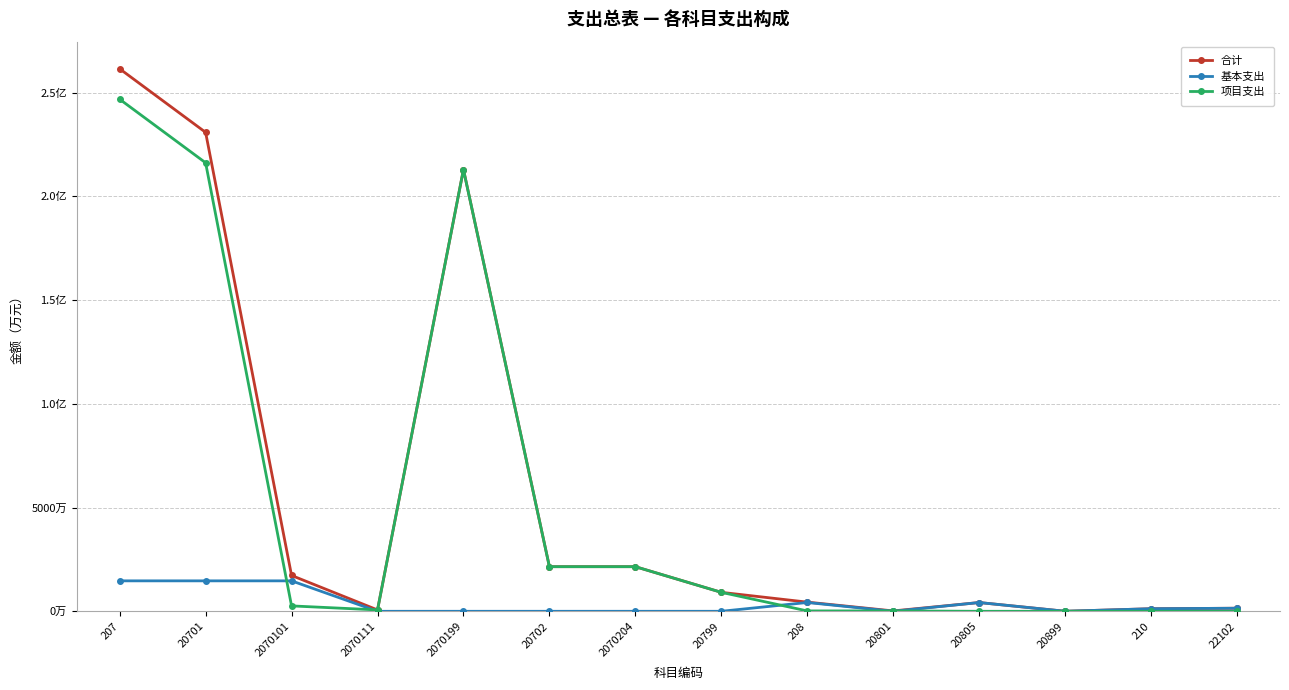

What is the value of the 基本支出 point at the 9th from the left?

423.8